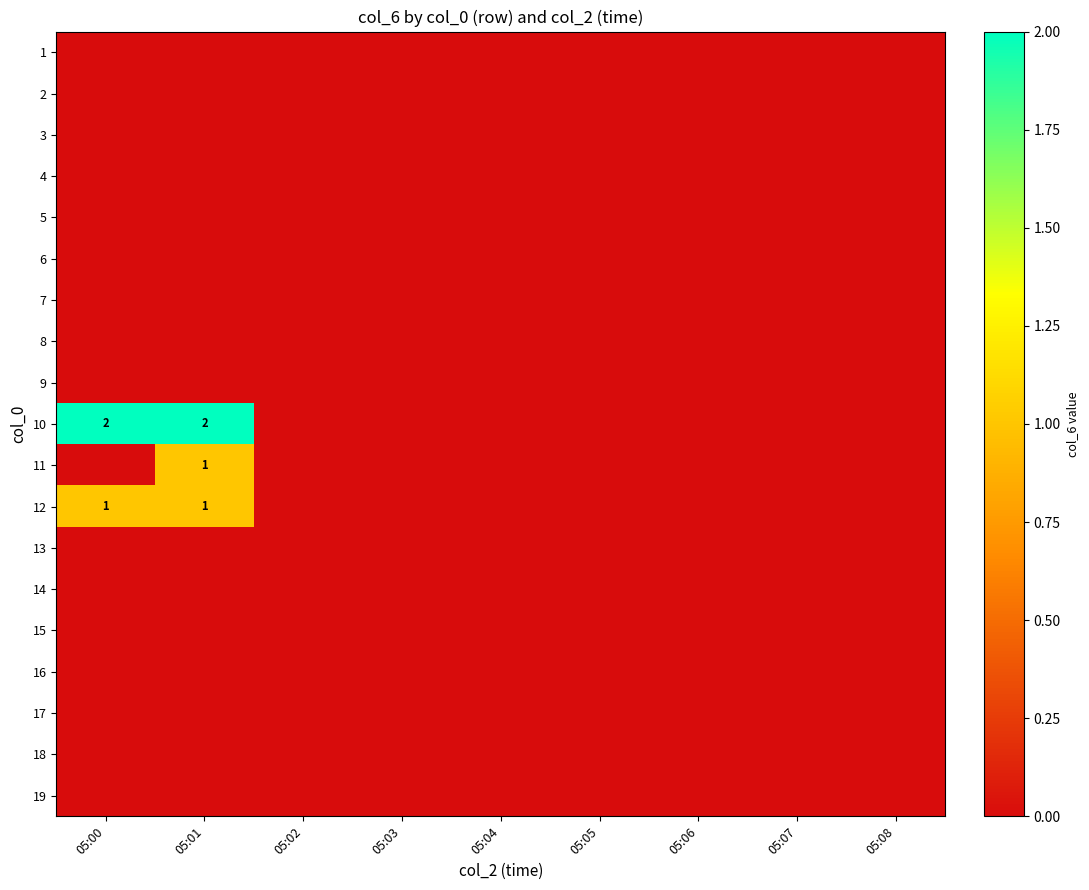

Which label corresponds to the largest value in the chart?

05:00